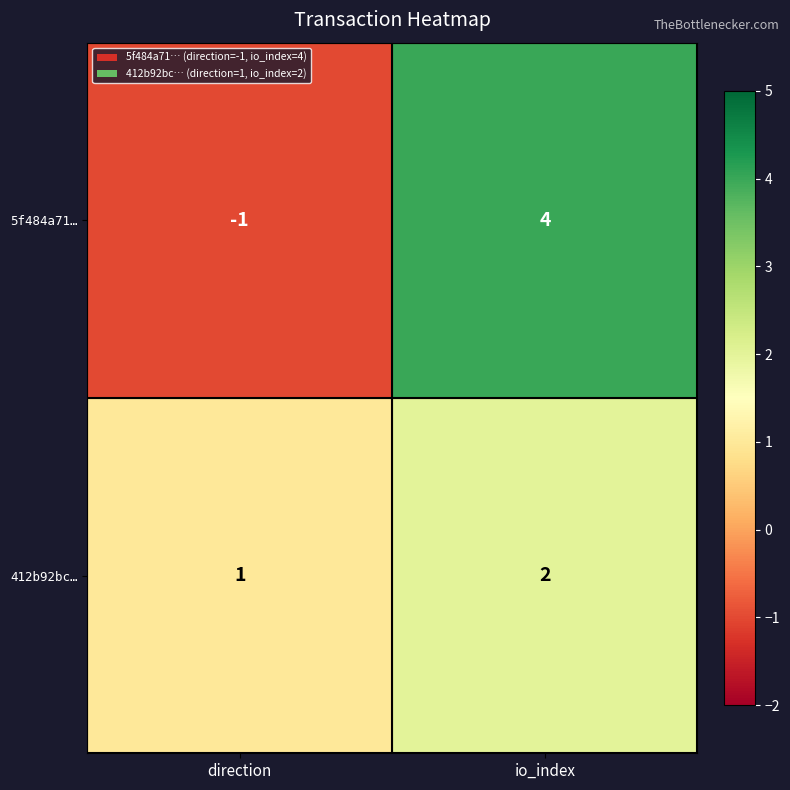

Reading left to right, transcribe all the data shown in this chart.

5f484a71…: -1	4
412b92bc…: 1	2